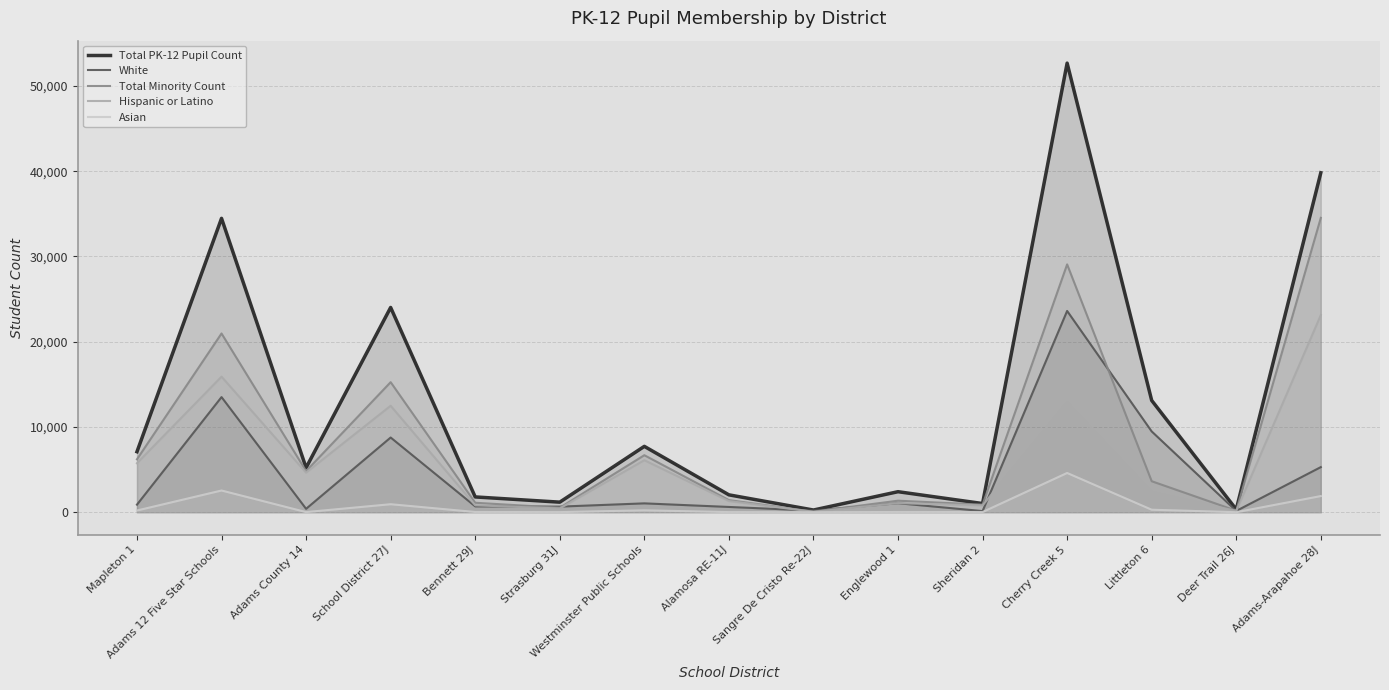

Is the value of Total PK-12 Pupil Count at Deer Trail 26J greater than the value of Total Minority Count at Adams-Arapahoe 28J?

No